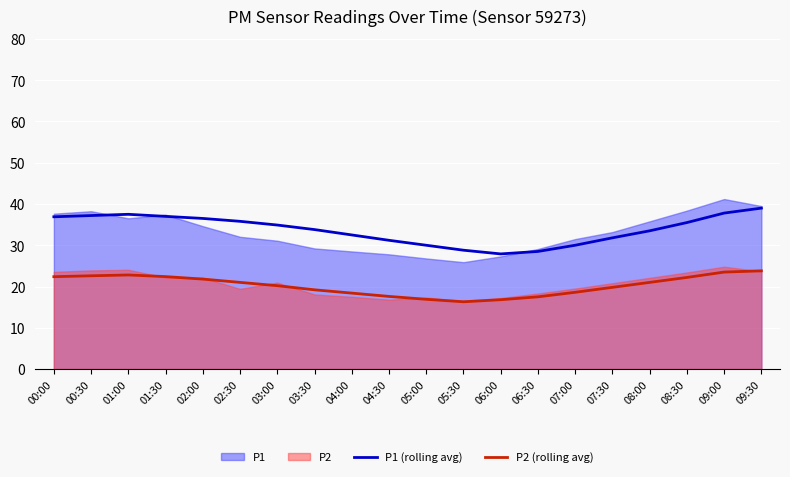

Does the chart display data point markers on the line(s)?

No